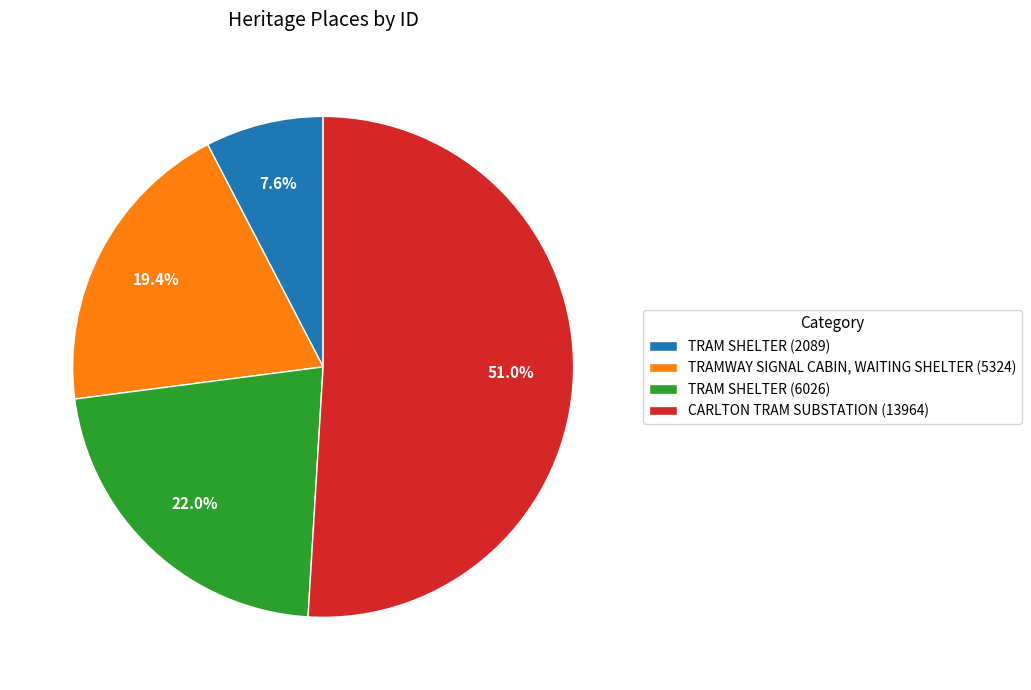

To the nearest percent, what is the combined percentage of TRAM SHELTER (2089) and TRAM SHELTER (6026)?

30%